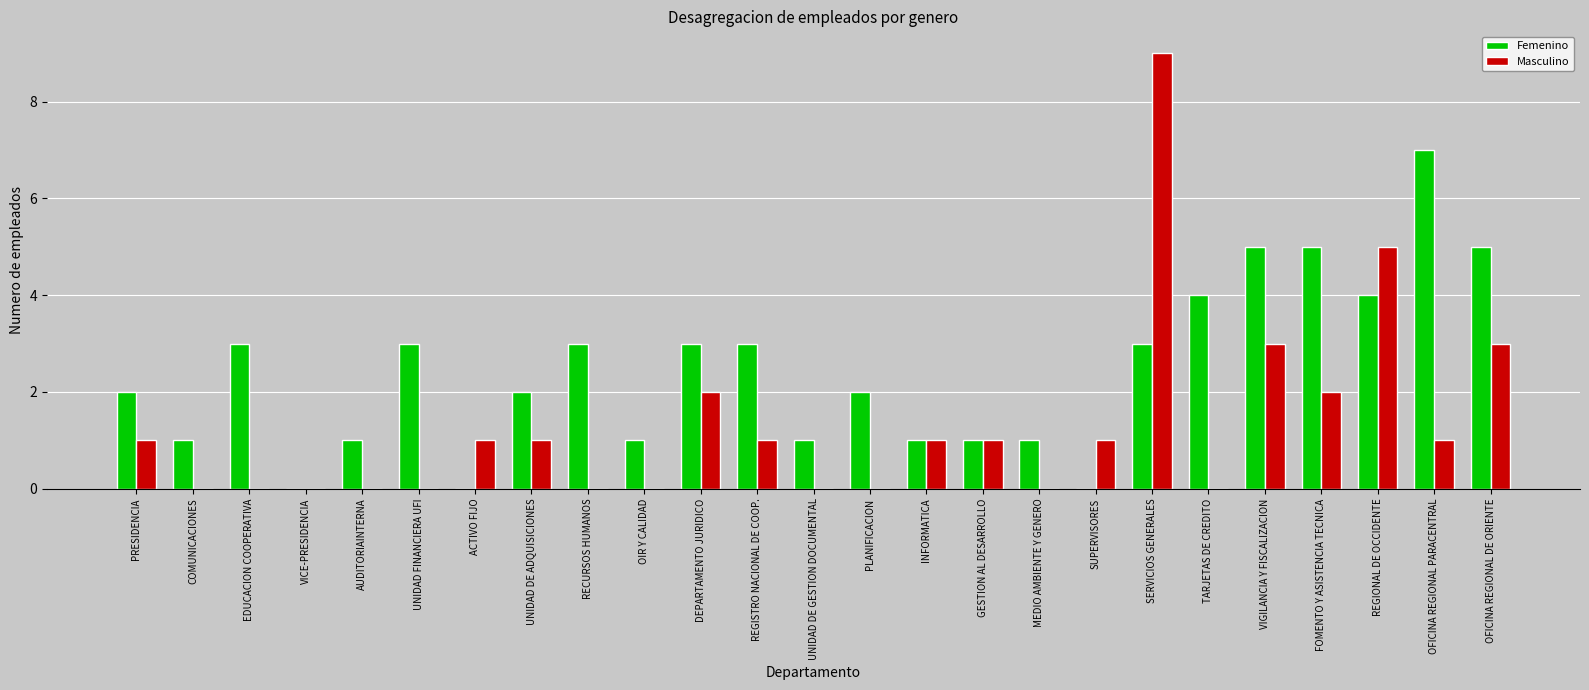

Which series has the largest total across all categories?

Femenino